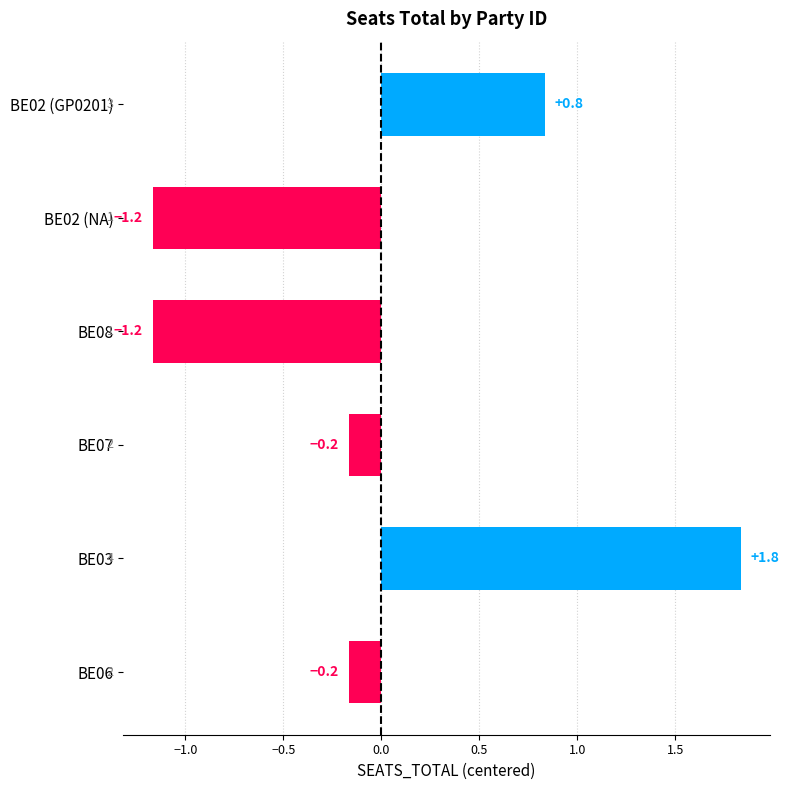

How many bars are there in total?

6